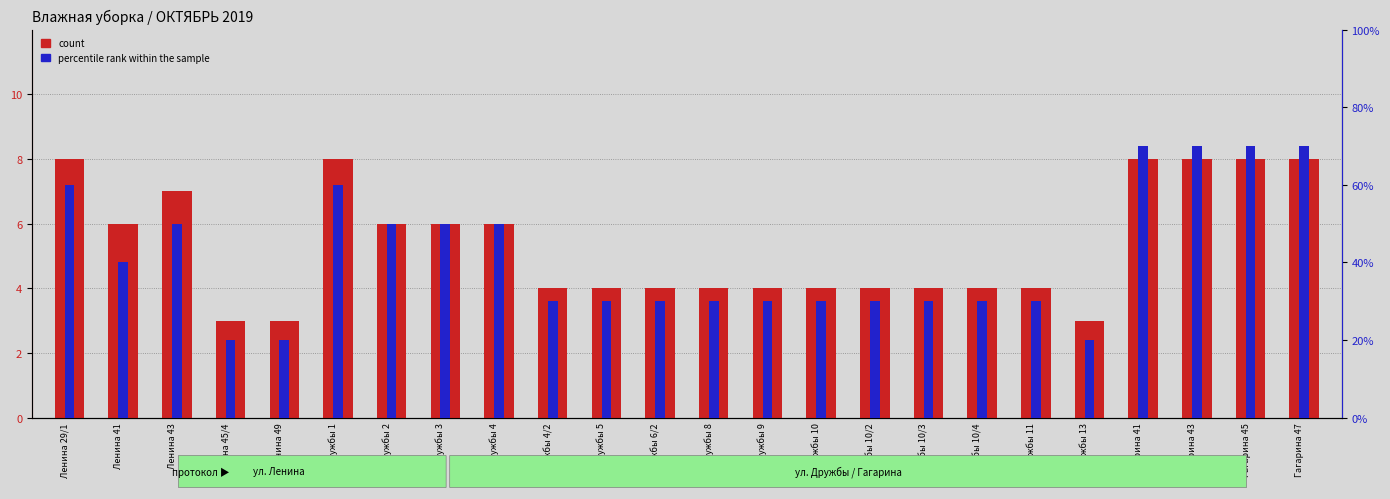

How many groups of bars are there?

24